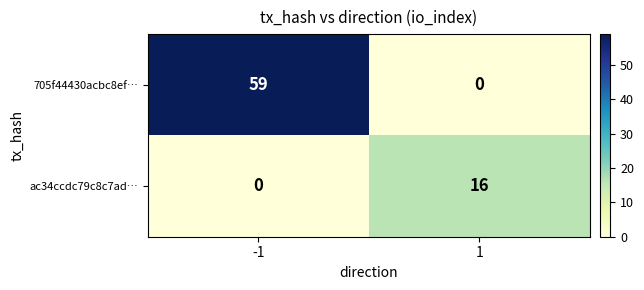

What is the average value of the ac34ccdc79c8c7ad… series?

8